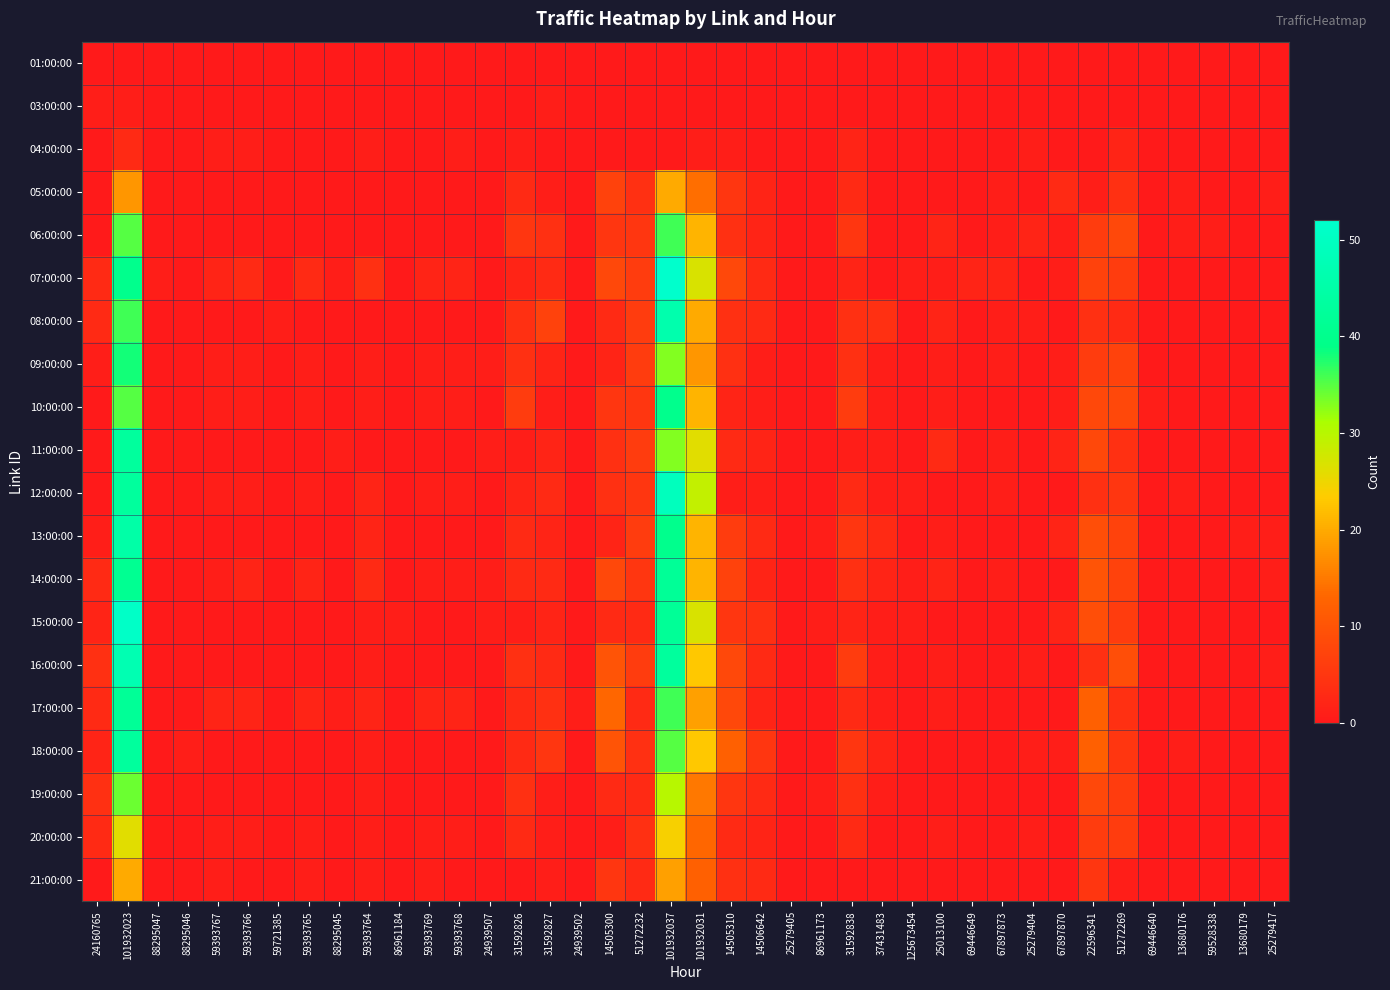

How many categories are shown in the chart?

40